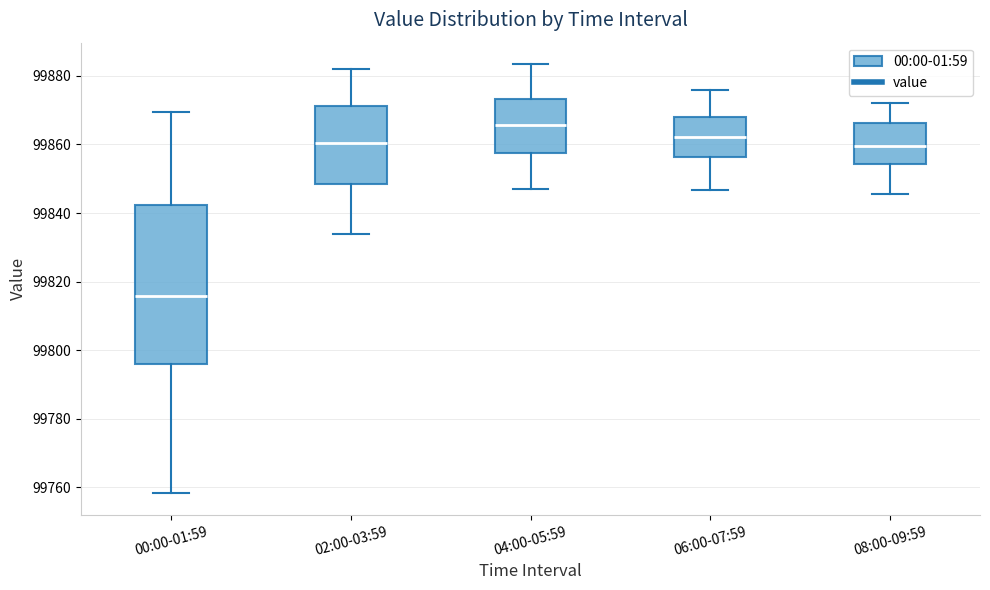

Which box's median line is the lowest?

00:00-01:59